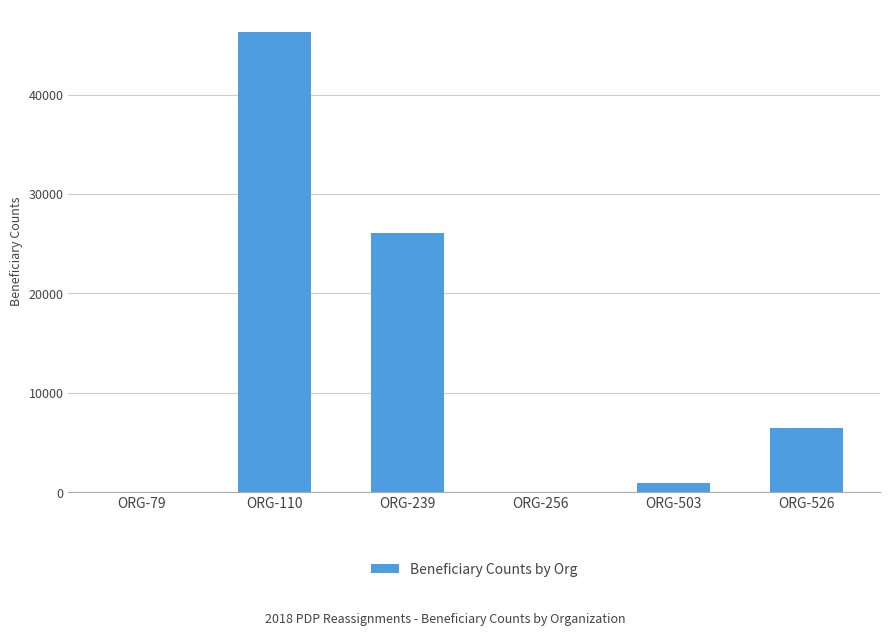

Approximately how many times larger is the value at ORG-239 compared to ORG-526?

4.1